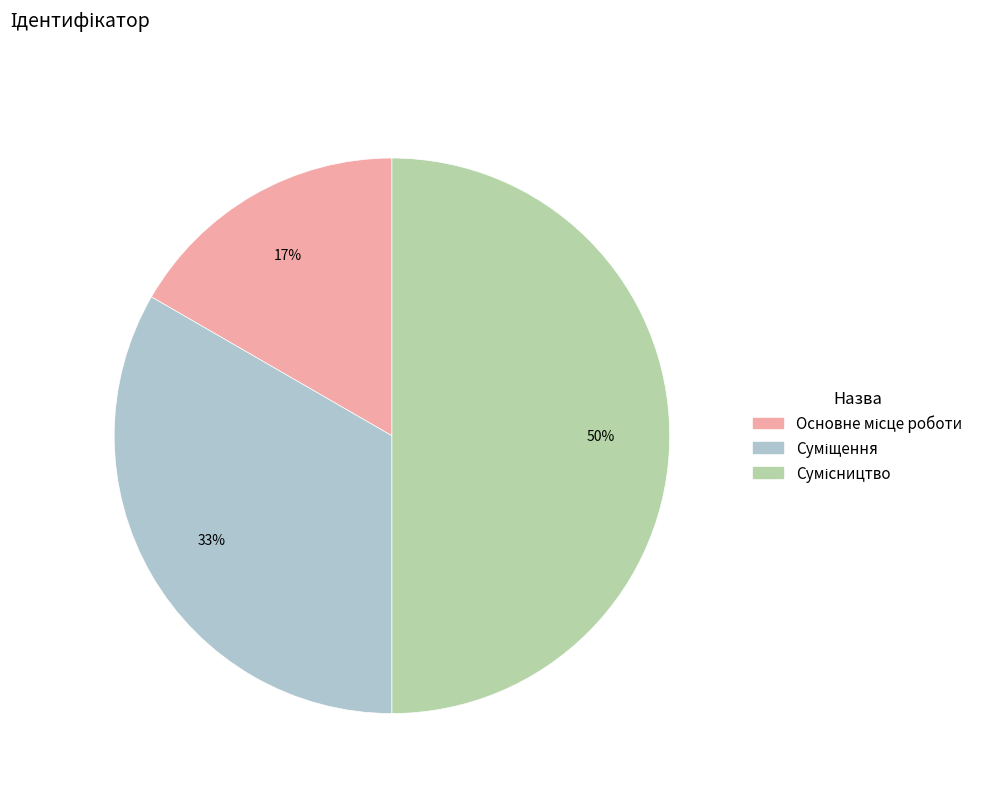

To the nearest percent, what is the average slice percentage?

33%